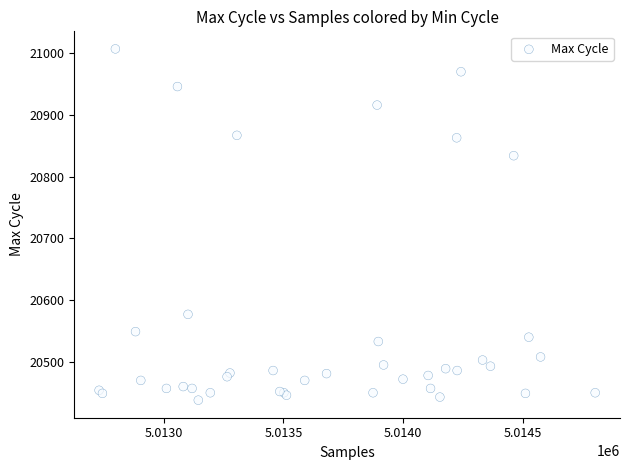

What Y value in the scatter plot is closest to 20722?

20834